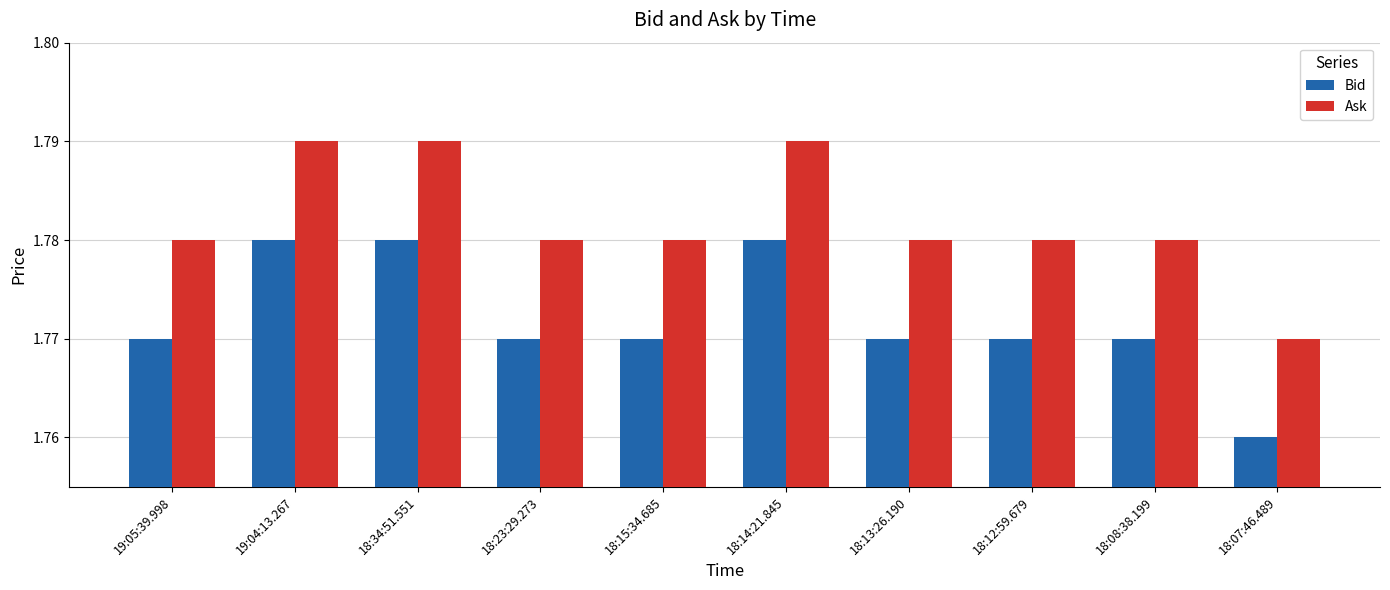

Count the number of data series in this chart.

2